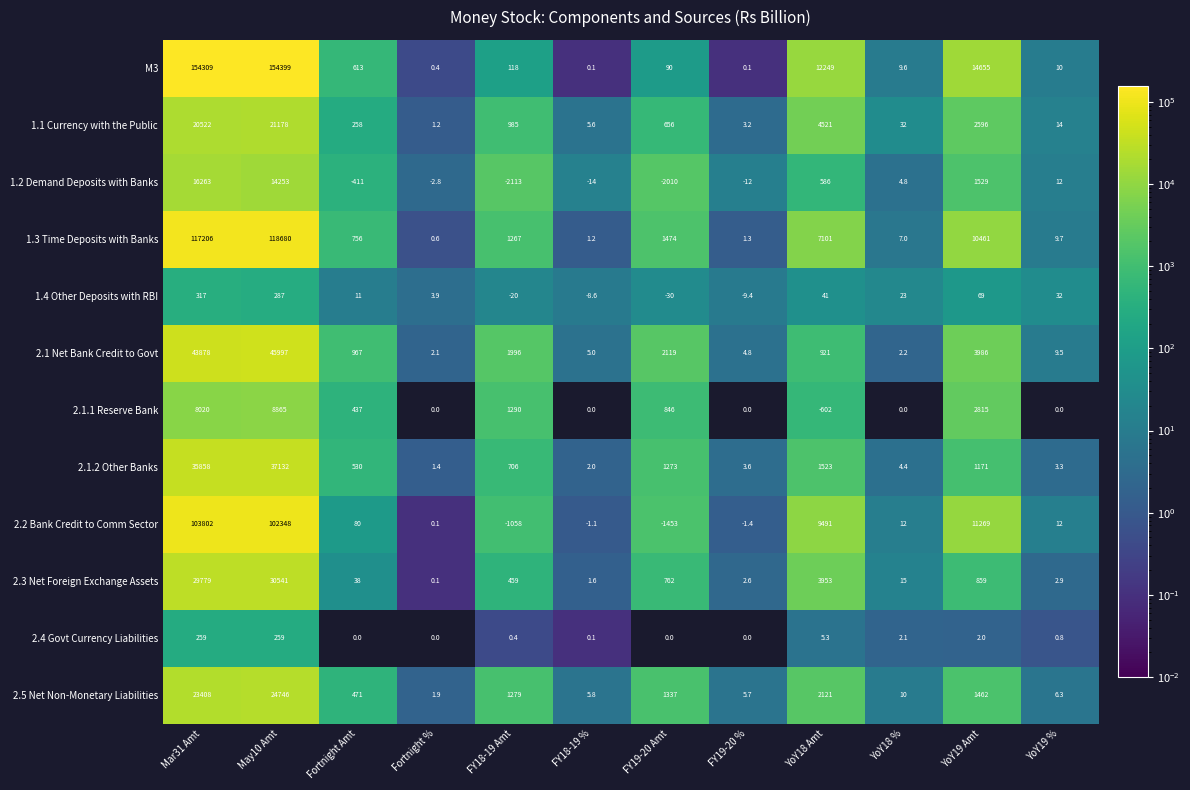

The 2.1 Net Bank Credit to Govt series shows 2.2 at YoY18 %. True or false?

True